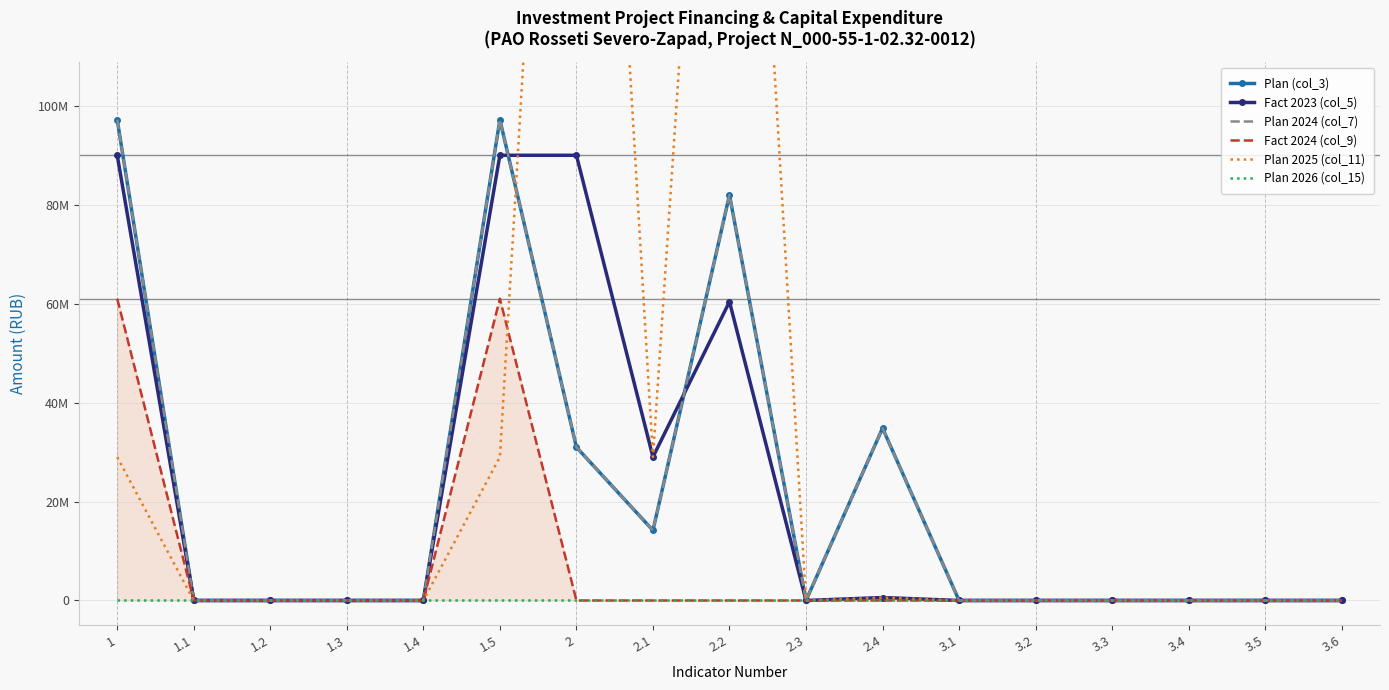

Reading left to right, transcribe all the data shown in this chart.

Plan (col_3): 97177519	0	0	0	0	97177519	30981266	14173815	81968007	0	34839444	0	0	0	0	0	300
Fact 2023 (col_5): 90000000	0	0	0	0	90000000	90000000	29000000	60402266	0	597734	0	0	0	0	0	312
Plan 2024 (col_7): 97177519	0	0	0	0	97177519	30981266	14173815	81968007	0	34839444	0	0	0	0	0	312
Fact 2024 (col_9): 61000000	0	0	0	0	61000000	0	0	0	0	0	0	0	0	0	0	0
Plan 2025 (col_11): 29000000	0	0	0	0	29000000	290000000	29000000	260402266	0	597734	0	0	0	0	0	312
Plan 2026 (col_15): 0	0	0	0	0	0	0	0	0	0	0	0	0	0	0	0	0